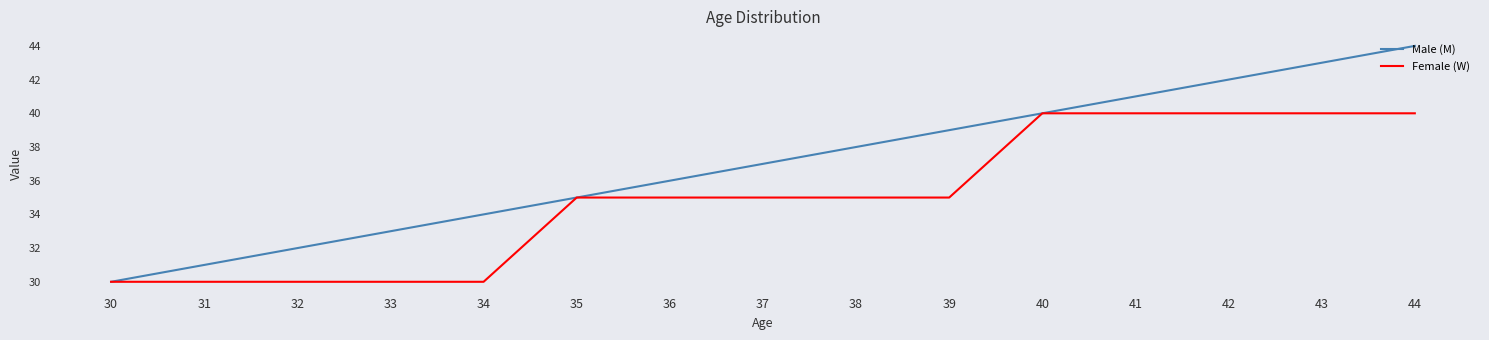

Is it true that Male (M) equals 31 at 31?

True